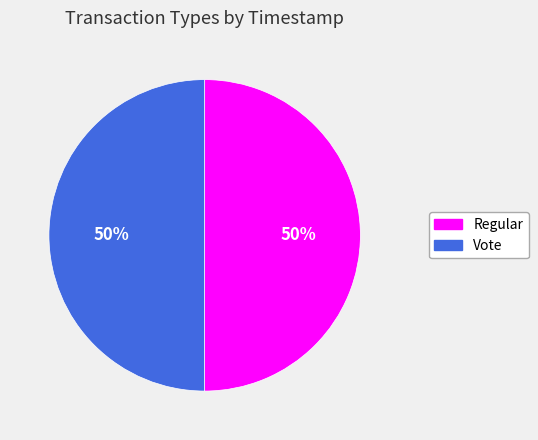

To the nearest percent, what portion does Vote represent?

50%